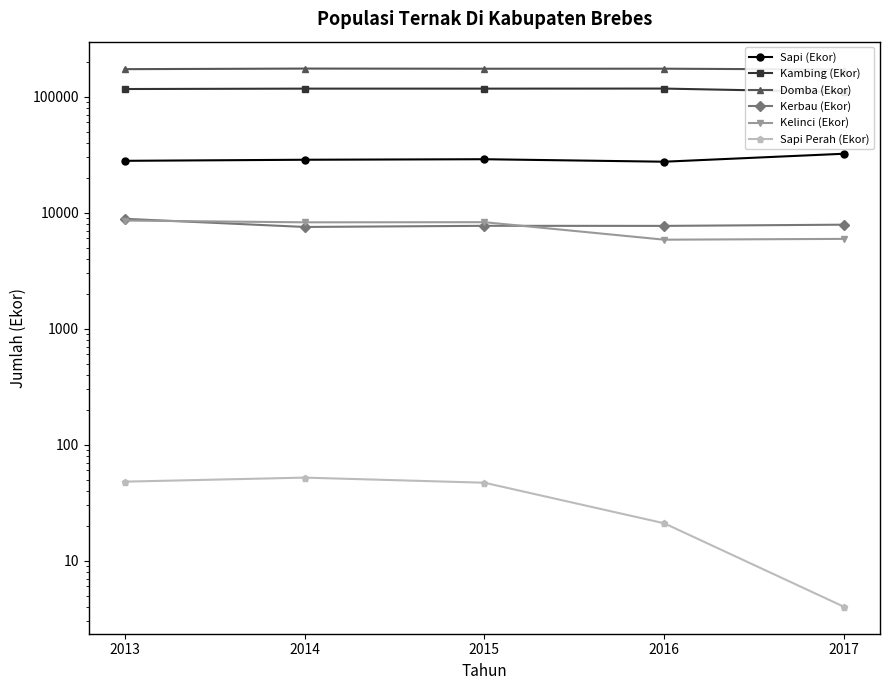

What is the difference between the maximum and second lowest values in the Kambing (Ekor) series?

1061